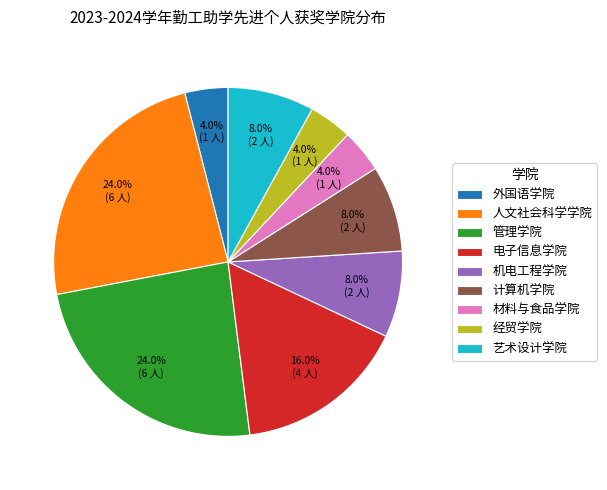

Combined, what portion of the pie is 电子信息学院 and 经贸学院?

20.0%